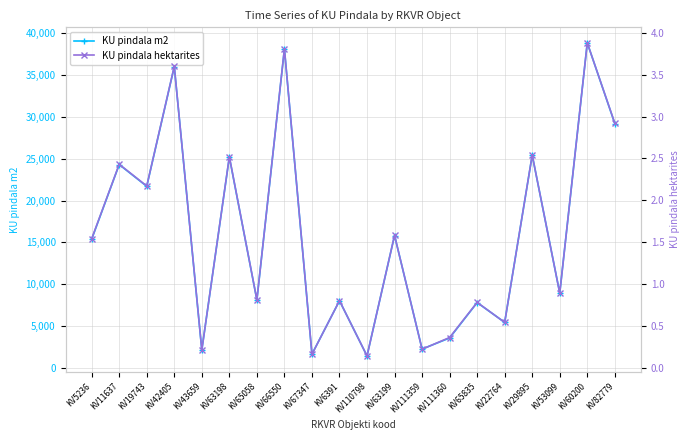

Which series has the widest spread of values?

KU pindala m2